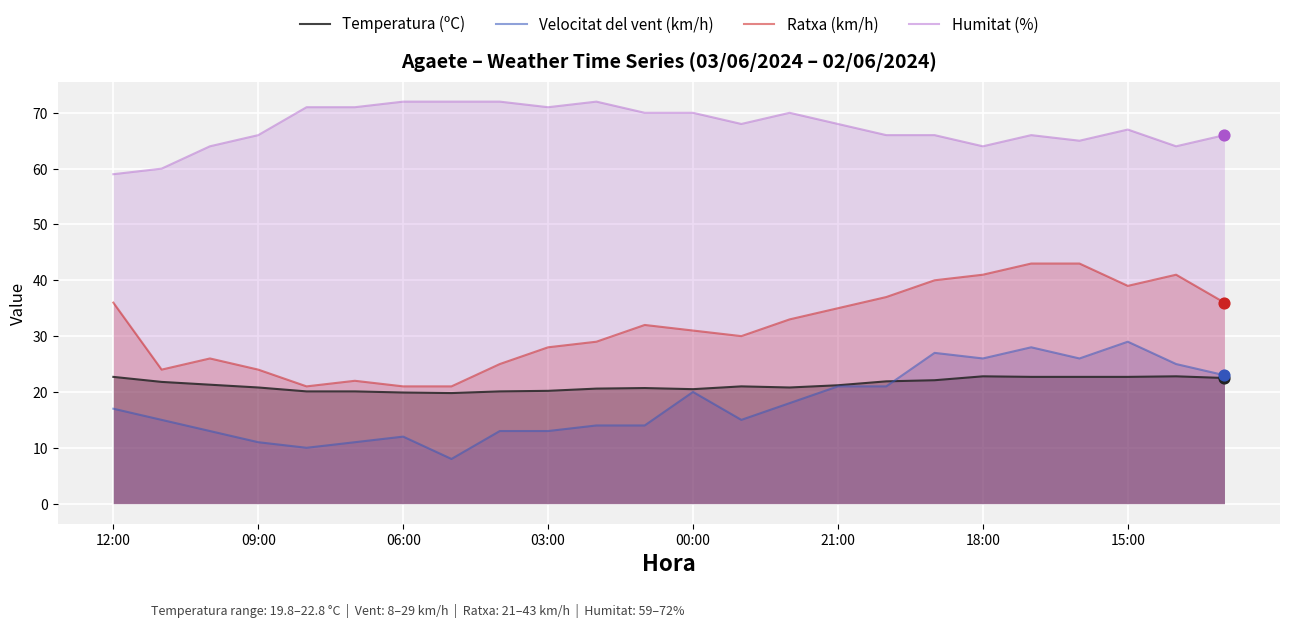

What are all the series names shown in the legend?

Temperatura (ºC), Velocitat del vent (km/h), Ratxa (km/h), Humitat (%)